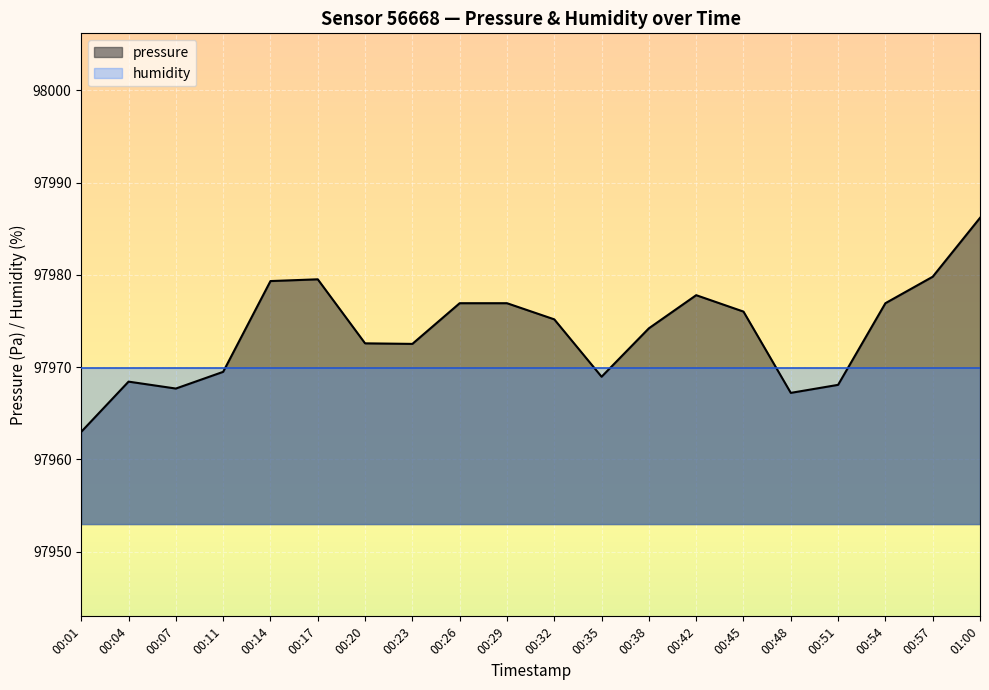

The value at 00:35 is 97969.0. True or false?

True